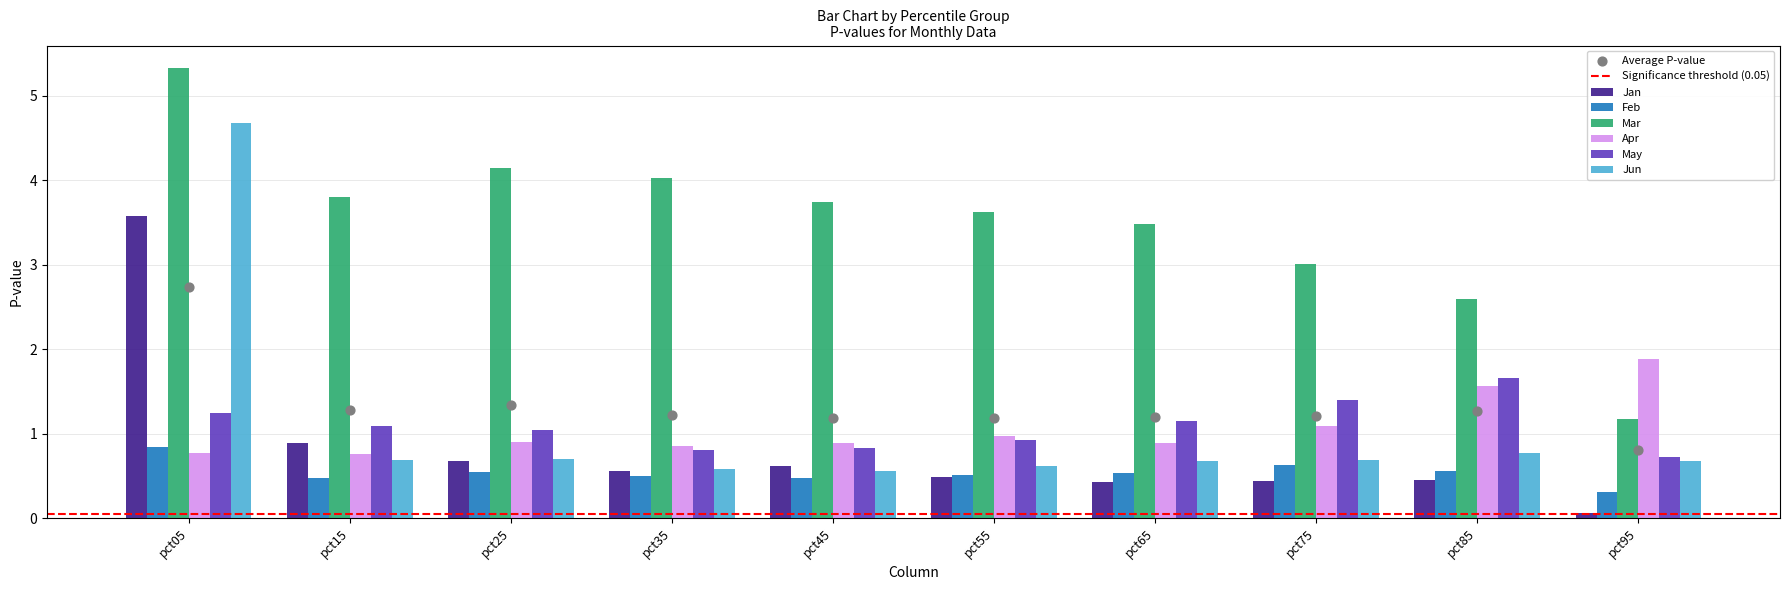

Which series contains the lowest Y value?

Jan